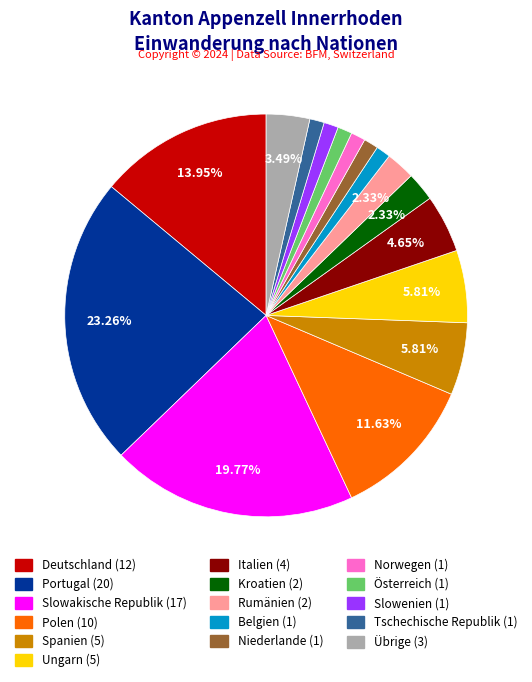

How many segments does this pie chart have?

16